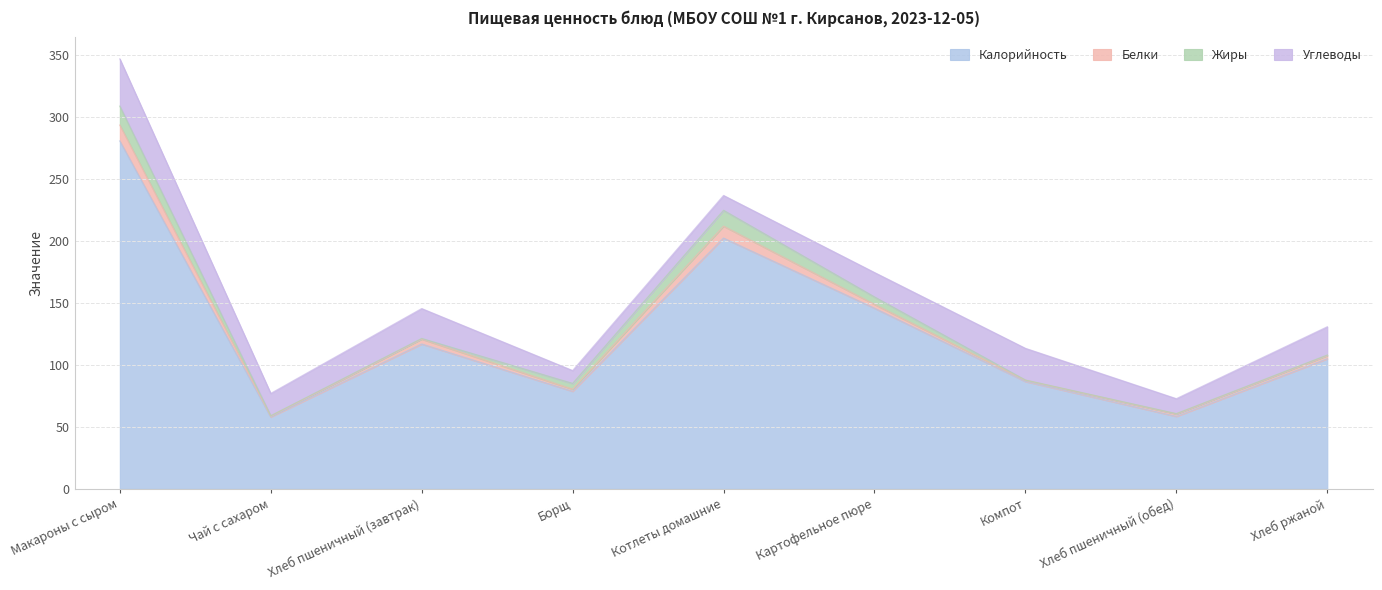

Between Чай с сахаром and Борщ, which is larger?

Борщ